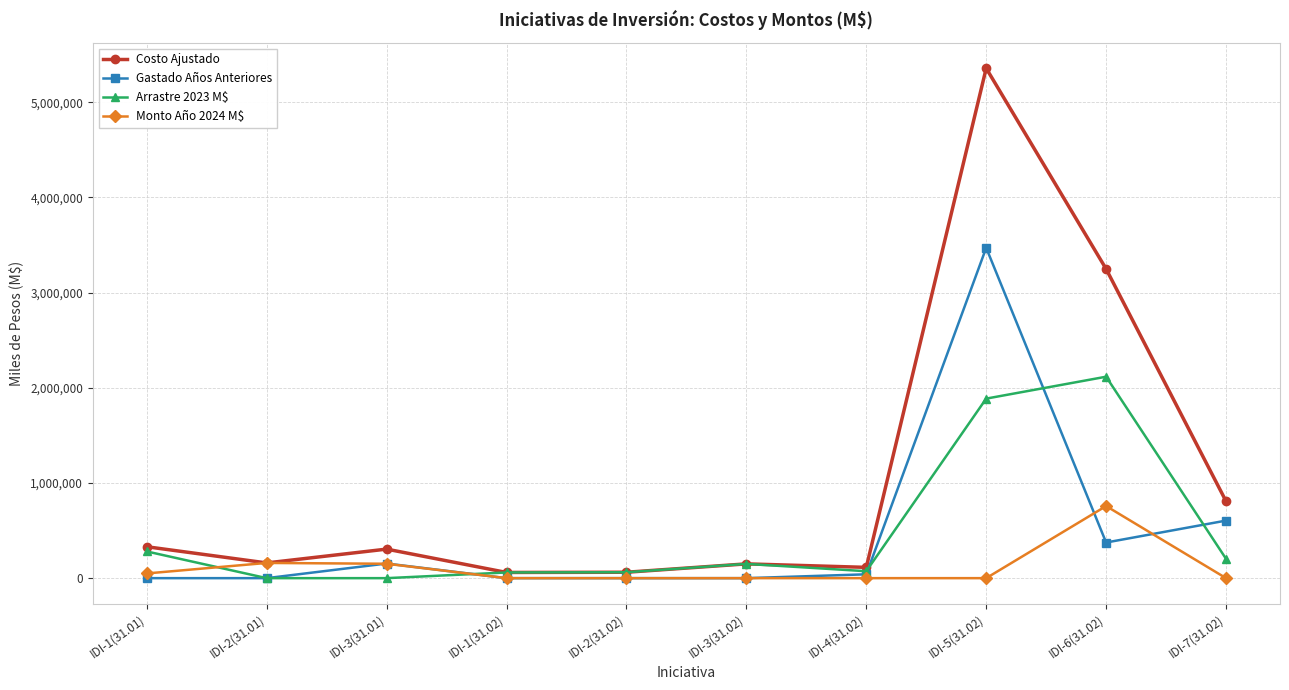

What is the spread (max minus min) of values at IDI-5(31.02)?

5355887